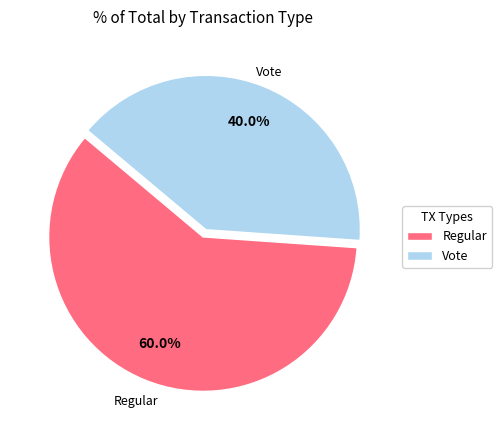

Rank the categories by value from highest to lowest.

Regular, Vote